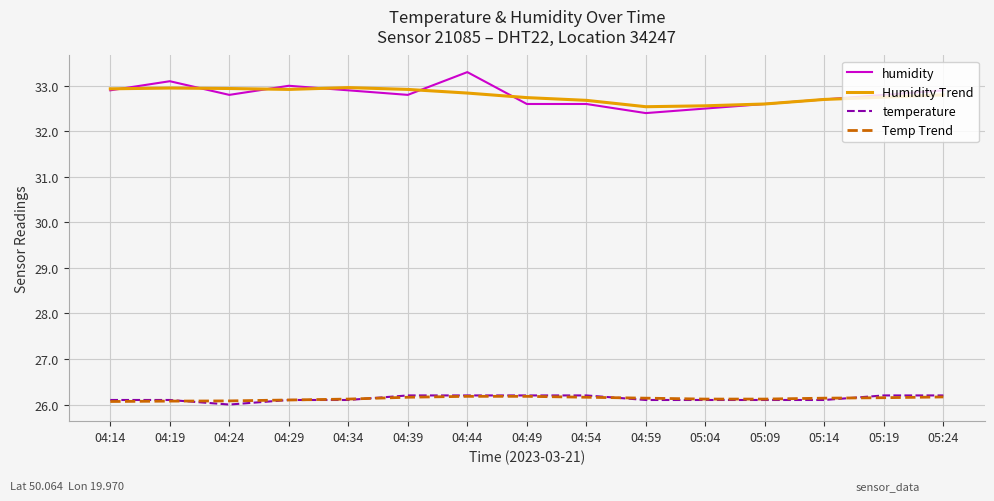

Which series has the widest spread of values?

humidity